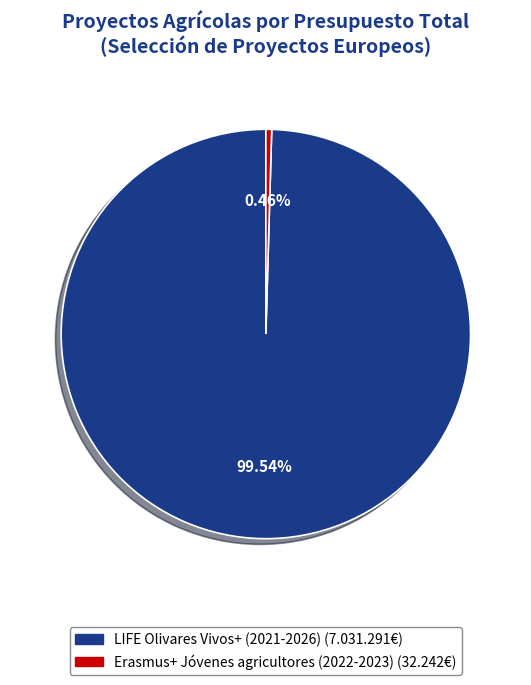

Is the sum of LIFE Olivares Vivos+ (2021-2026) and Erasmus+ Jóvenes agricultores (2022-2023) greater than half?

Yes